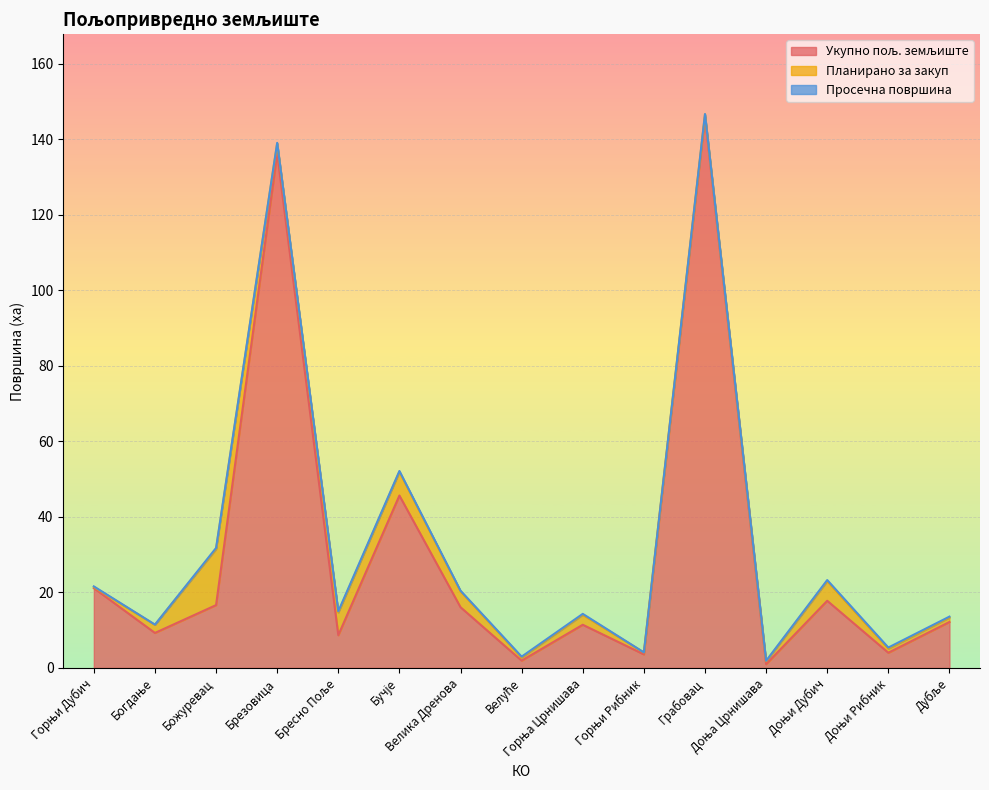

What is the difference between the Укупно пољ. земљиште values at Грабовац and Дубље?

133.8